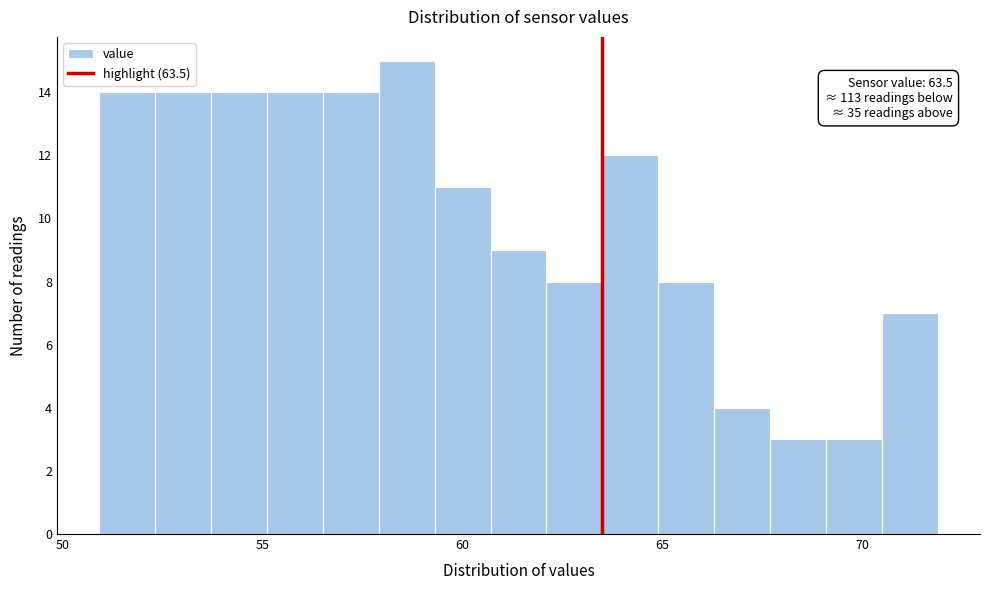

Around what value on the x-axis is the tallest bar? Give the approximate position of its centre, as read against the axis.

58.5